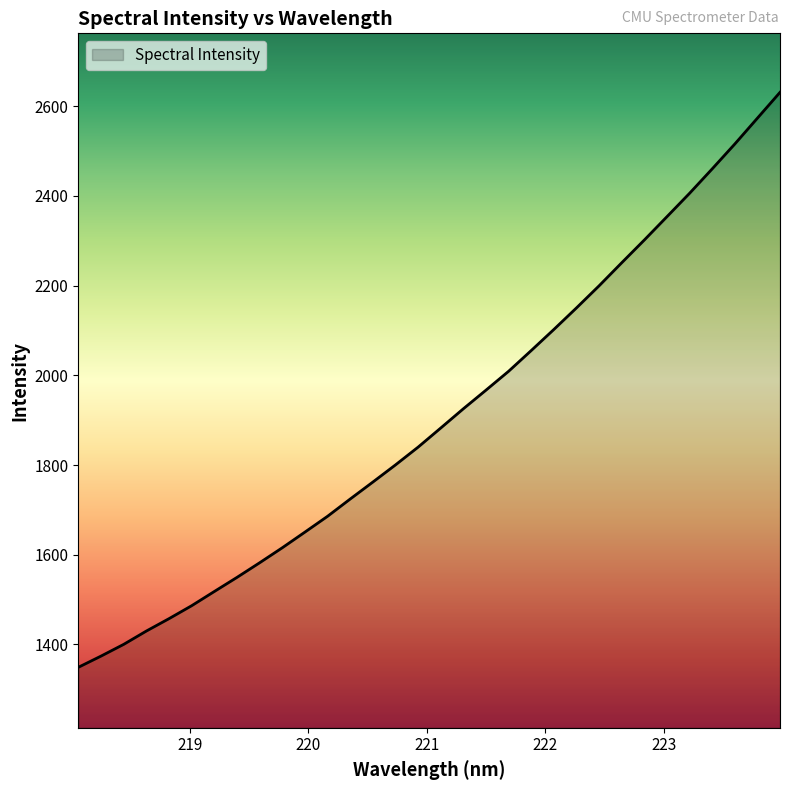

What is the minimum value shown in the chart?

1349.0